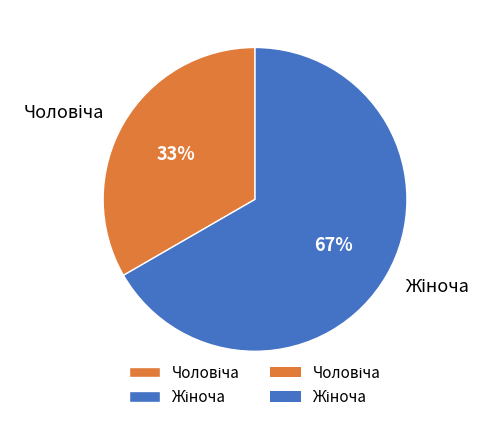

To the nearest percent, what is the average slice percentage?

50%